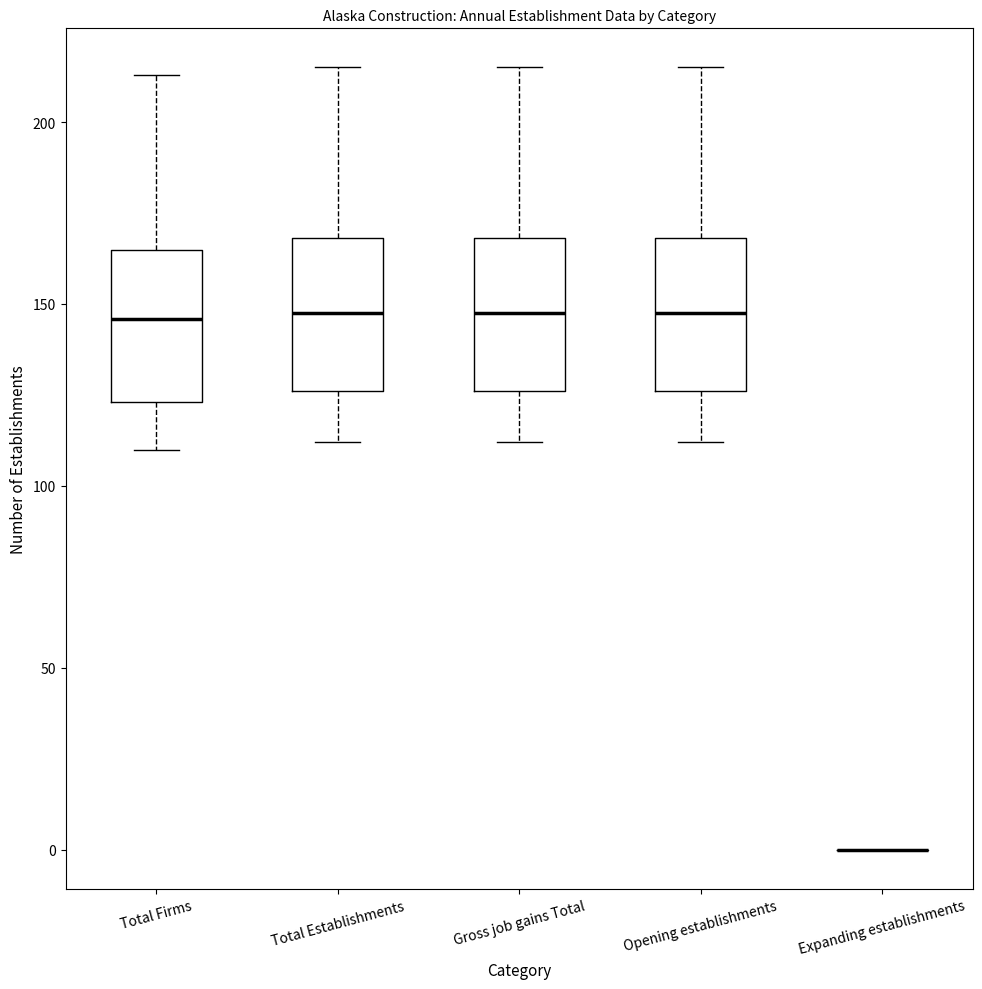

Where does the median line of the box for Total Firms sit on the y-axis? The values are not printed on the chart, so give them approximately, as read against the axis.

145